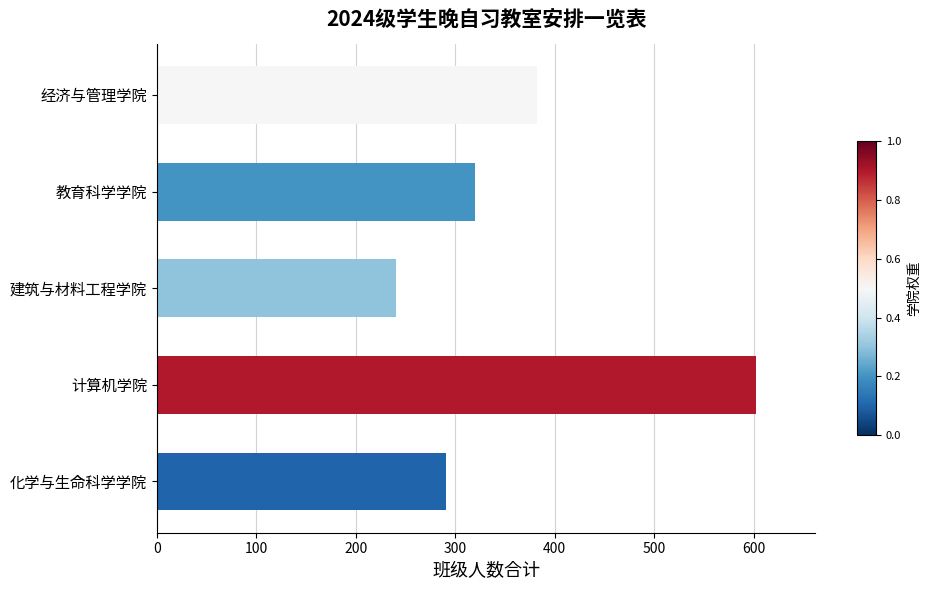

Rank the categories by value from highest to lowest.

计算机学院, 经济与管理学院, 教育科学学院, 化学与生命科学学院, 建筑与材料工程学院